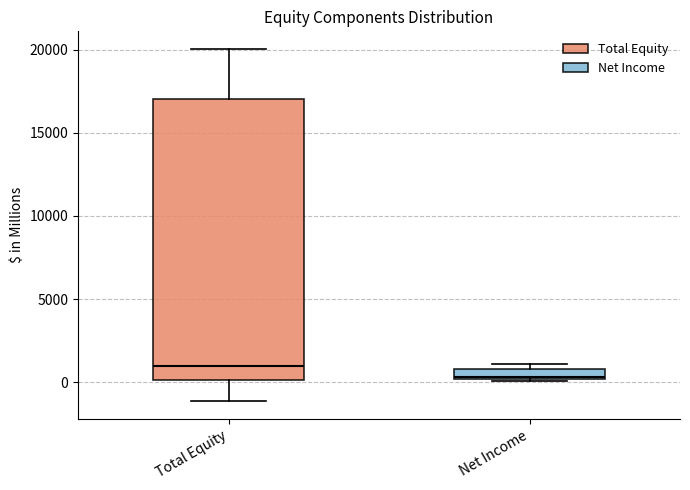

Which box is the tallest, from its lower edge to its upper edge?

Total Equity